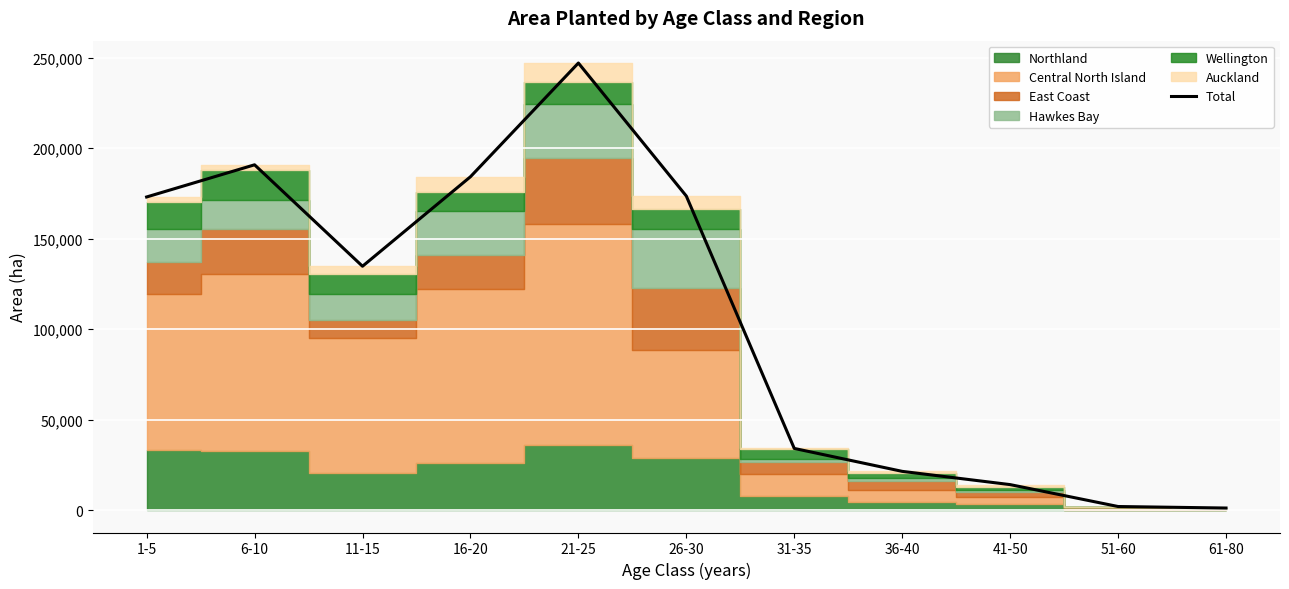

The chart shows a value of 14115 at 41-50. True or false?

True